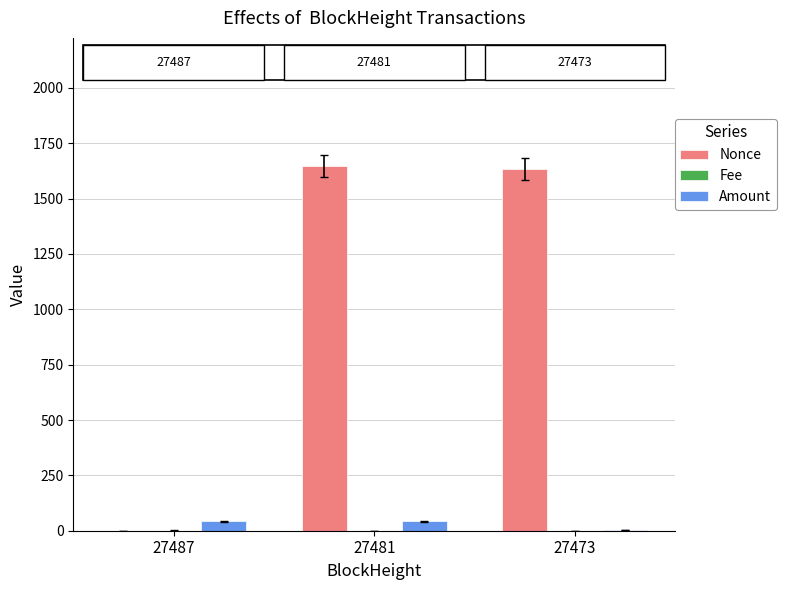

How many groups of bars are there?

3